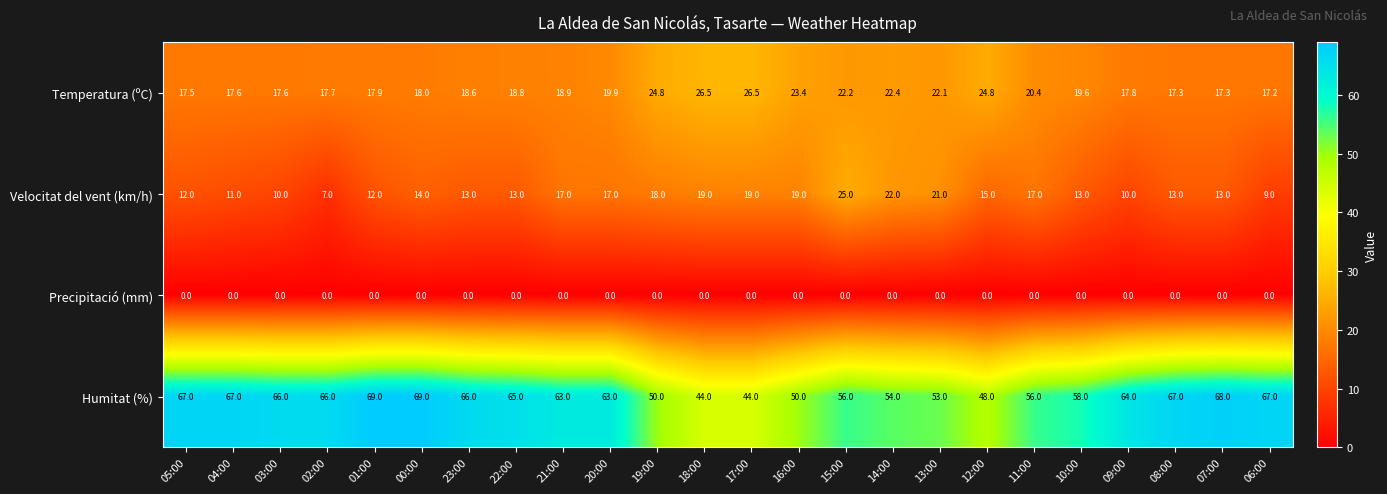

The value of Humitat (%) at 19:00 is 33.7. True or false?

False